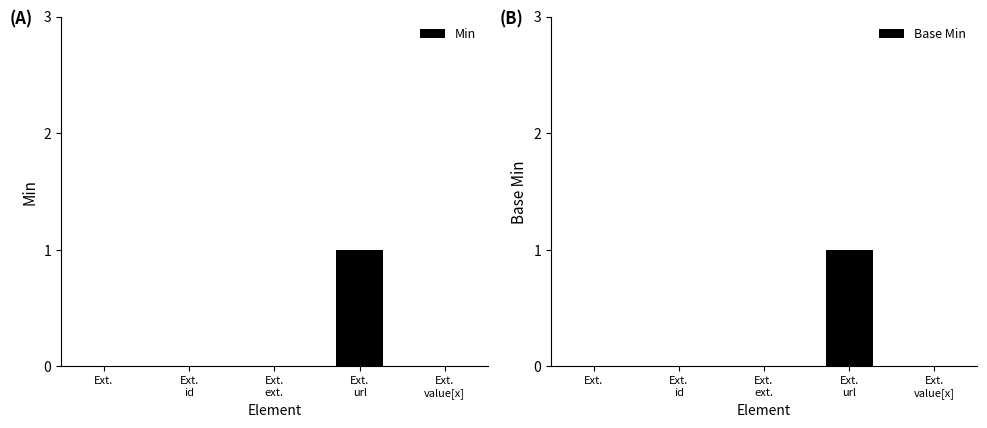

Reading left to right, list all the values displayed in this chart.

Min: Ext.=0	Ext.
id=0	Ext.
ext.=0	Ext.
url=1	Ext.
value[x]=0
Base Min: Ext.=0	Ext.
id=0	Ext.
ext.=0	Ext.
url=1	Ext.
value[x]=0